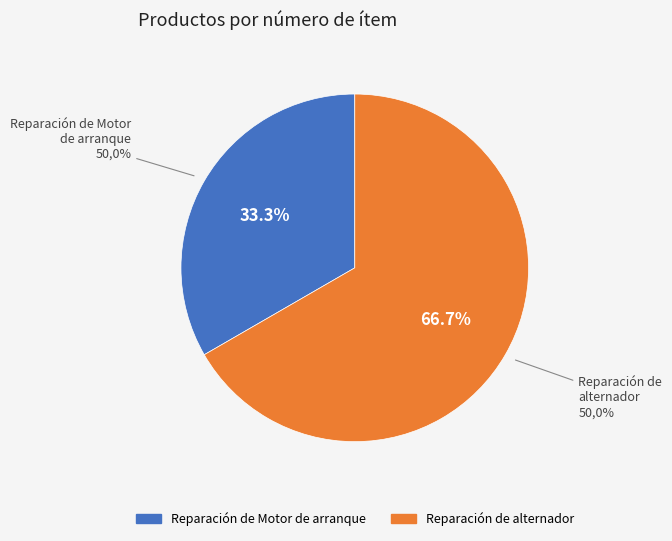

Which slice is the smallest?

Reparación de Motor de arranque